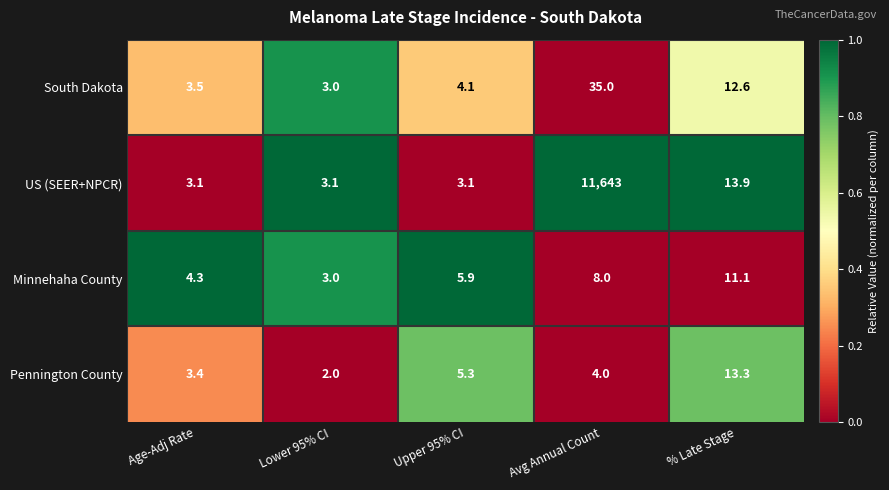

Where does the Minnehaha County series first go above 5?

Upper 95% CI